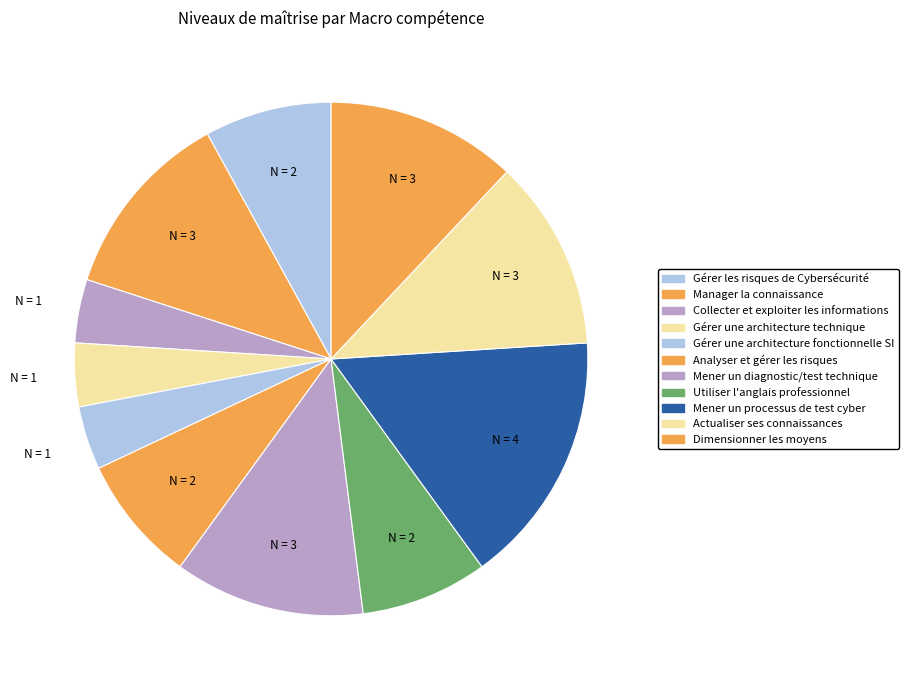

Is there a majority slice in this chart?

No